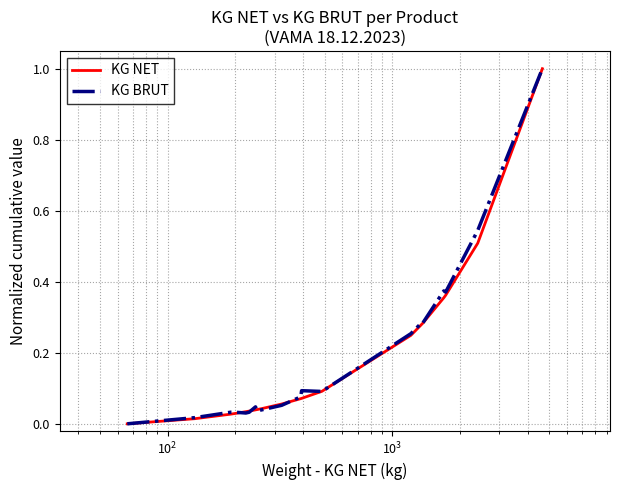

What is the highest value of the KG NET series?

1.0